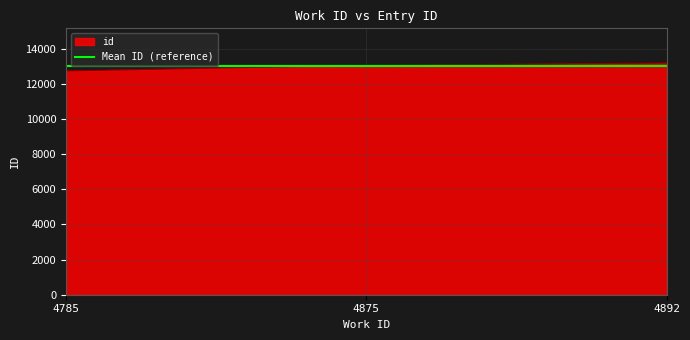

Between 4875 and 4785, which is larger?

4875